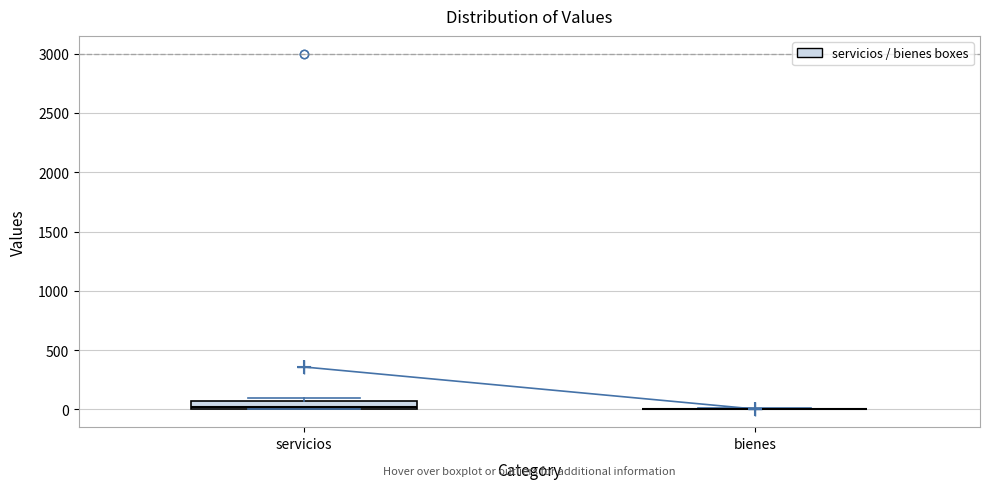

Comparing the boxes themselves (not the whiskers), which one is the tallest?

servicios